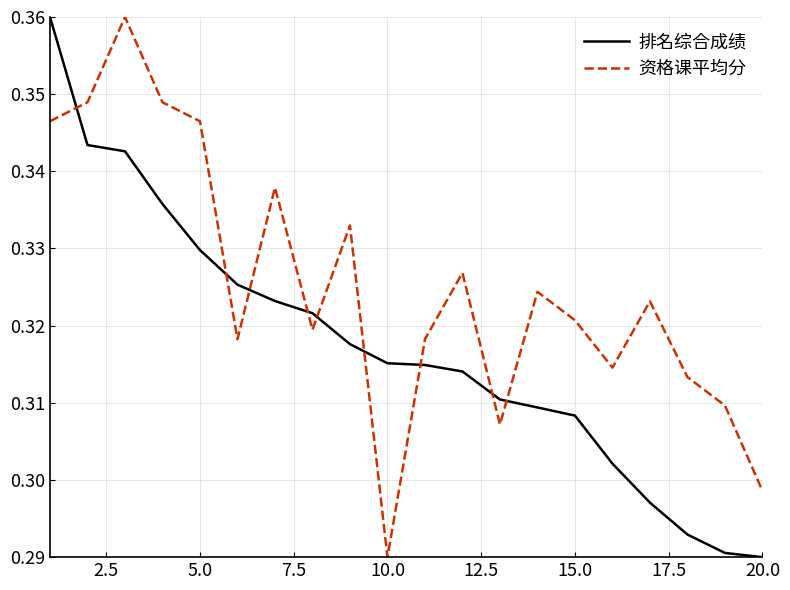

Which series has the largest total across all categories?

资格课平均分